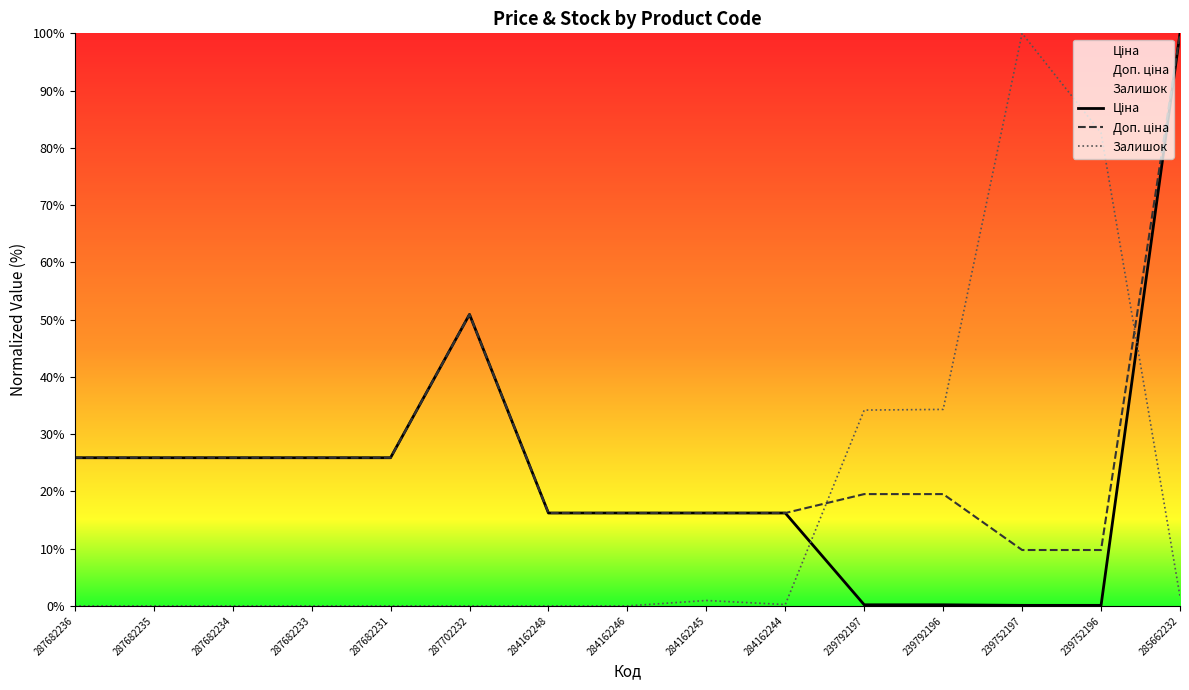

What position from the right is 287682233?

12